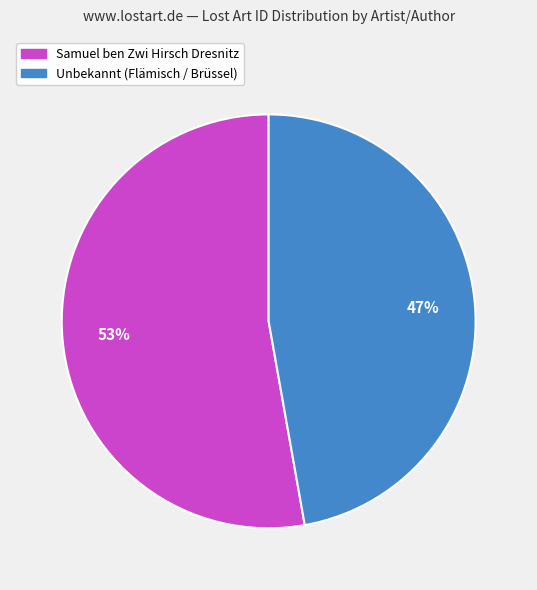

Does any single category account for the majority?

Yes